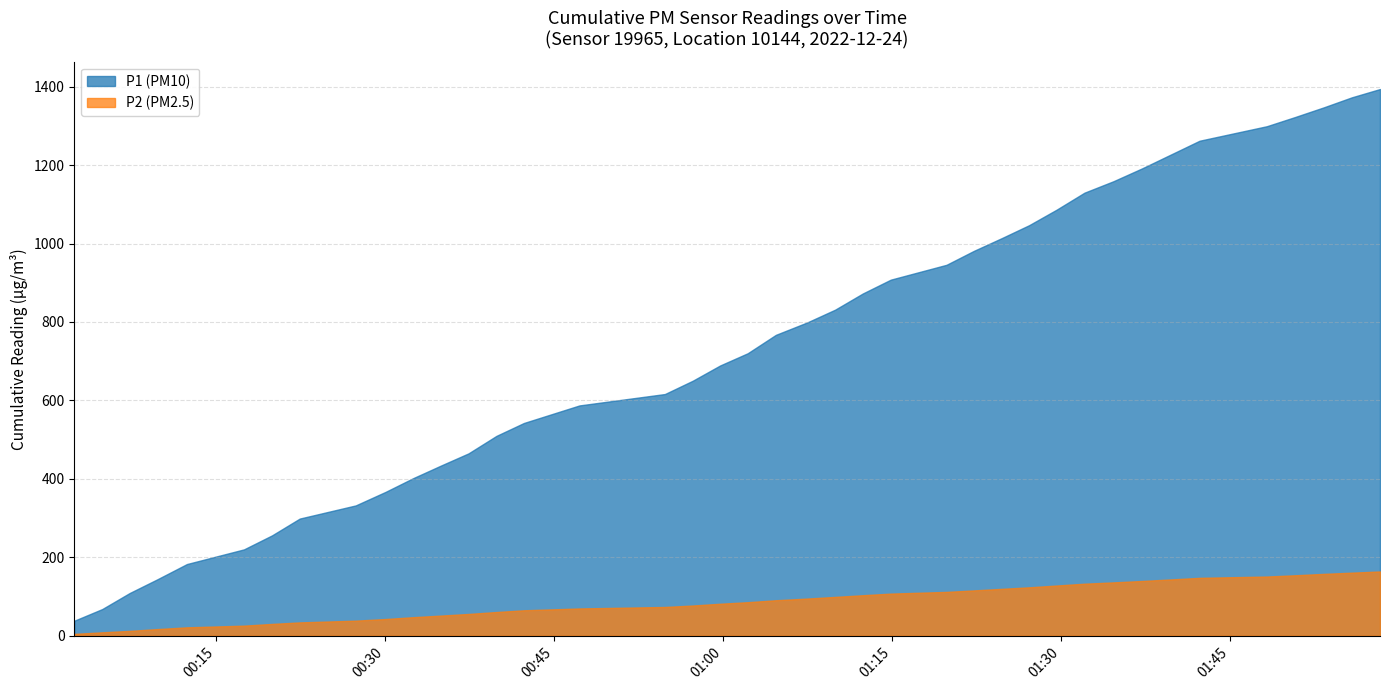

True or false: P2 and P1 intersect in this chart.

False